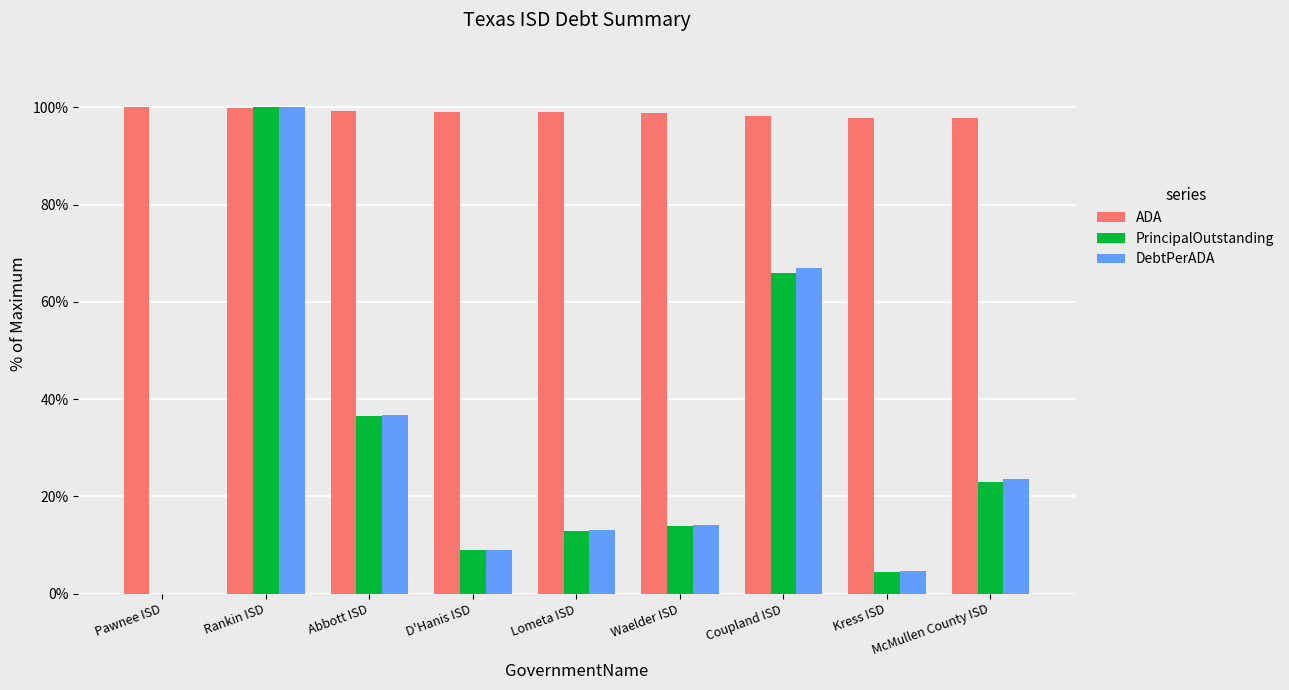

Which series has the largest total across all categories?

ADA